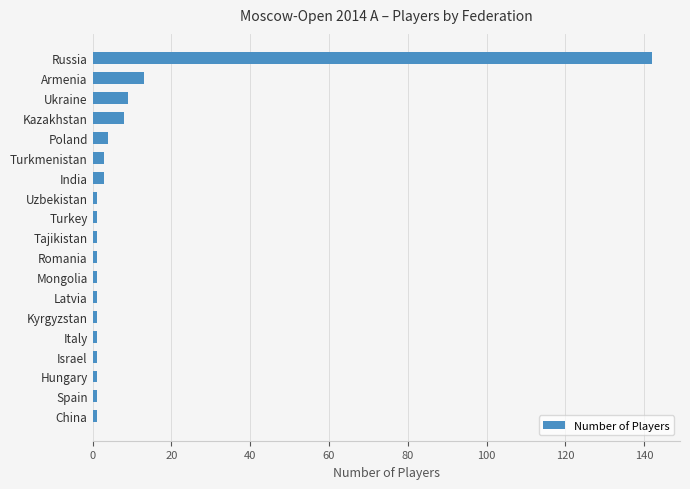

What is the difference between the values at India and Armenia?

10